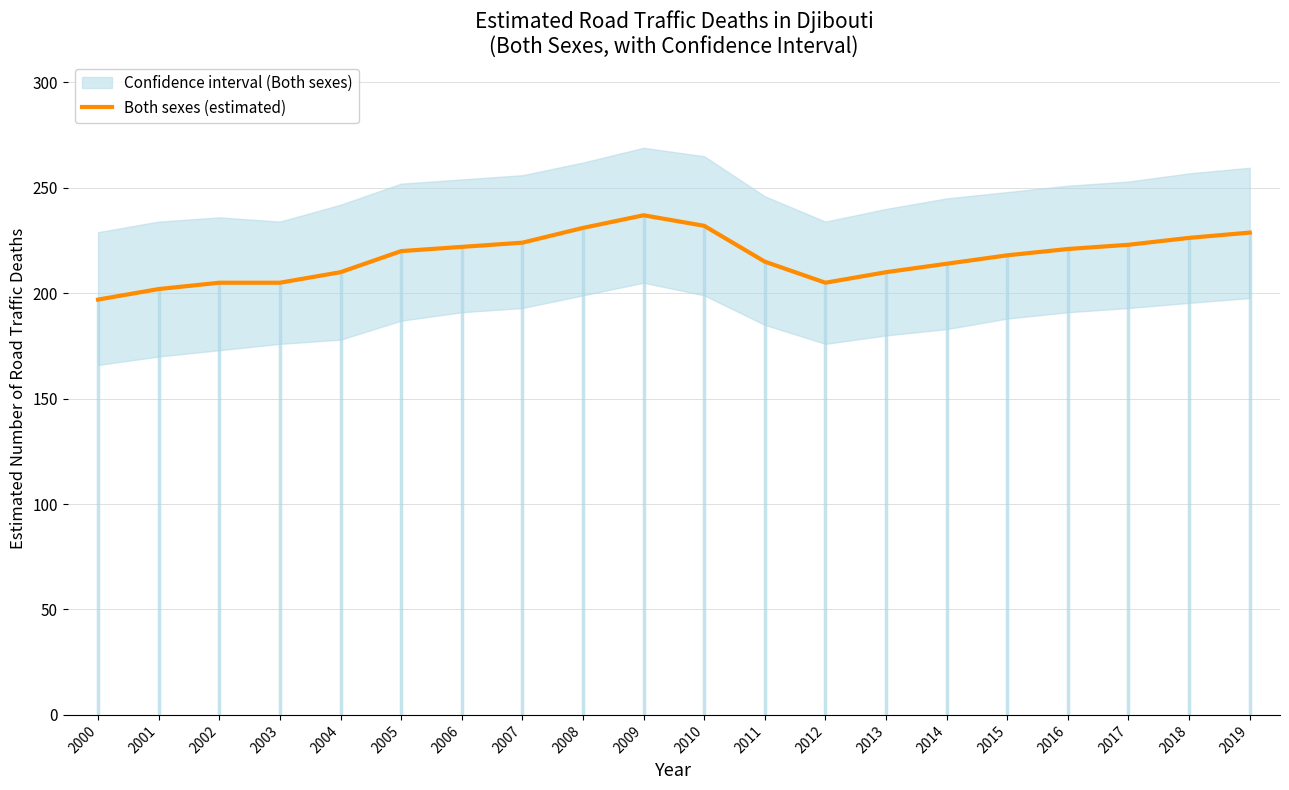

What is the minimum value shown in the chart?

197.0